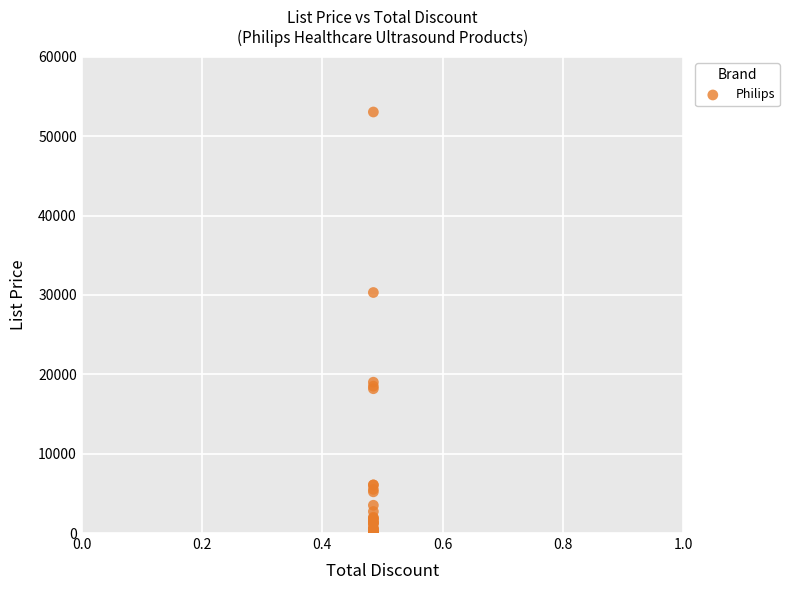

What Y value in the scatter plot is closest to 26530?

30300